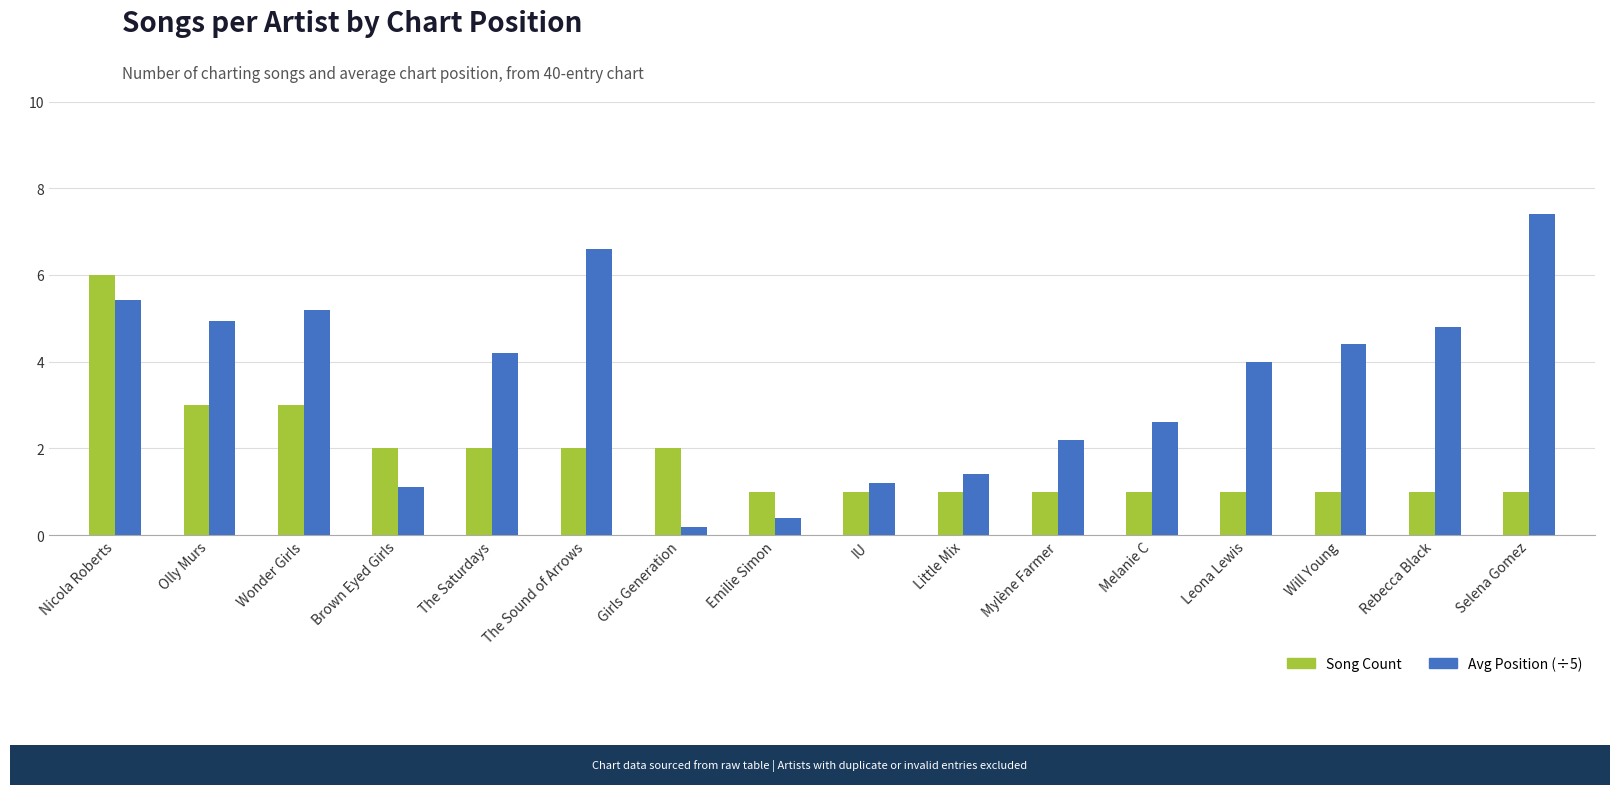

How many bars are there in total?

32